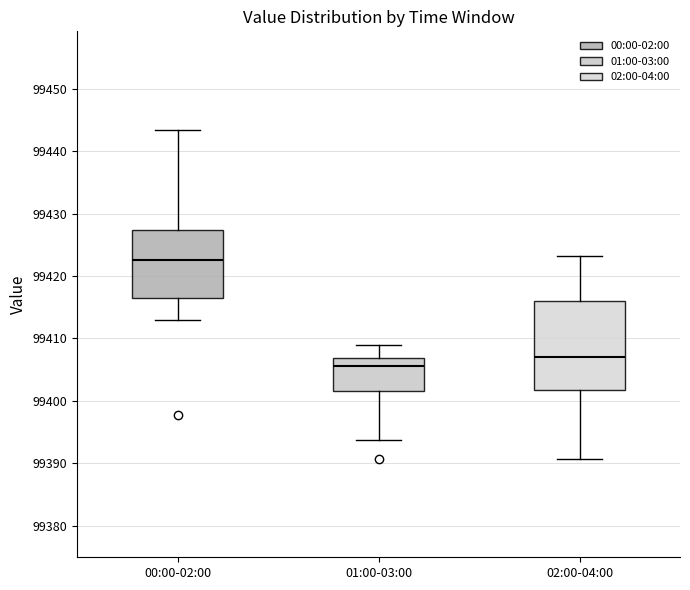

Which box's median line is the lowest?

01:00-03:00